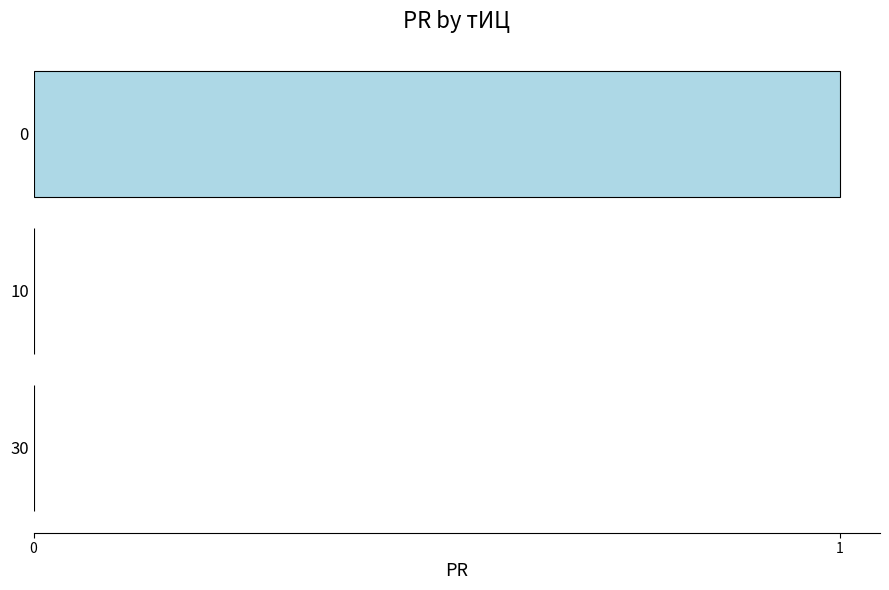

True or false: the data shows 1 at 0.

True